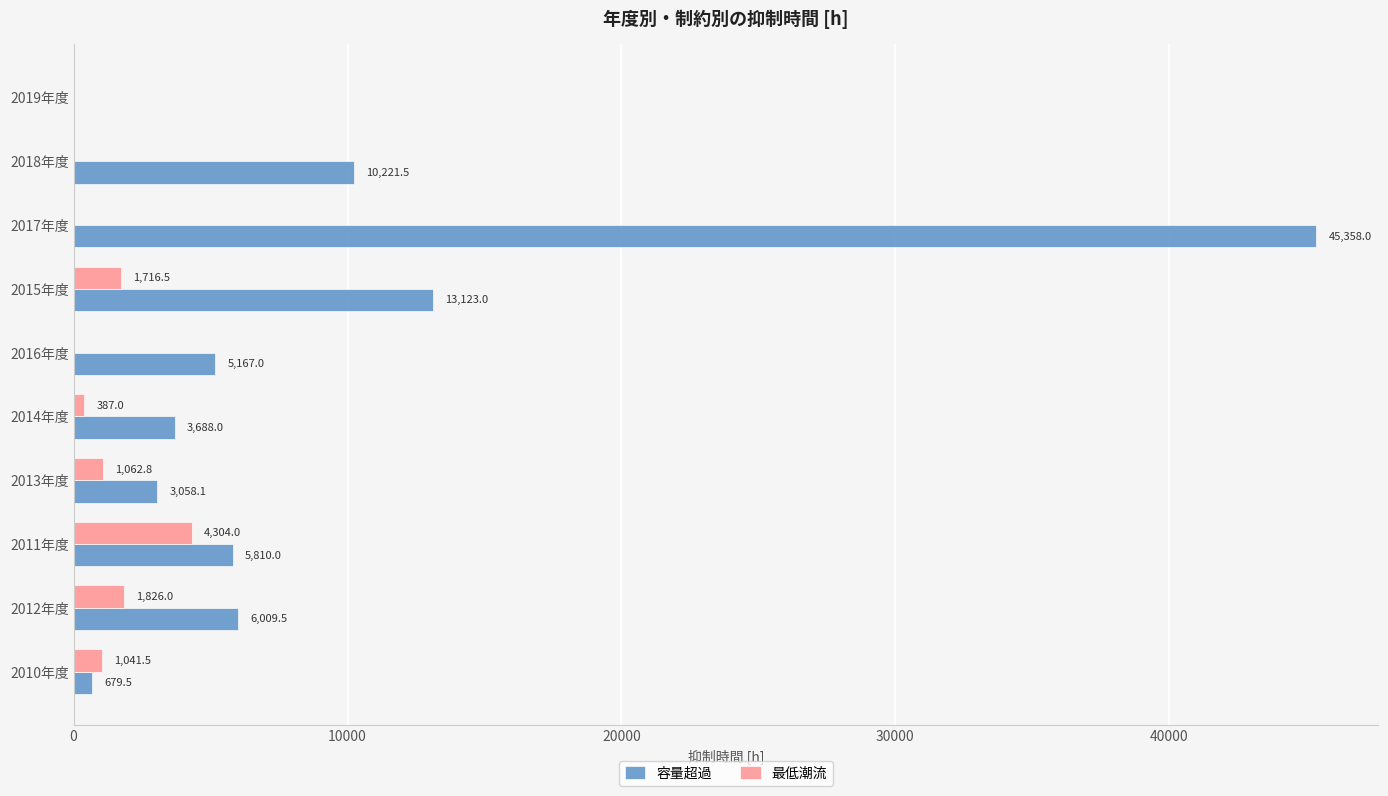

True or false: 最低潮流 has a value of -2191.3 at 2018年度.

False